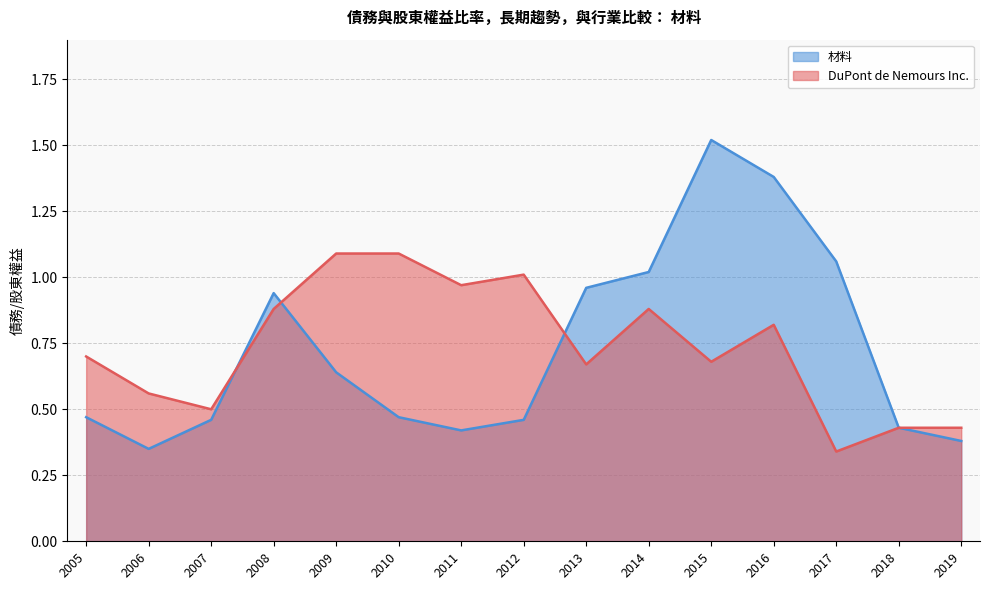

Which series has the largest range (max minus min)?

材料